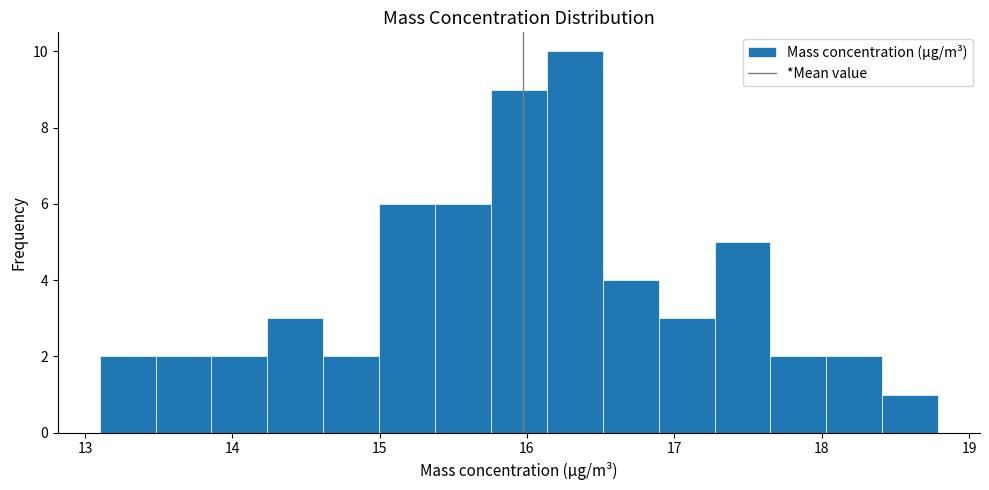

Read against the x-axis, roughly where is the centre of the tallest bar?

16.3